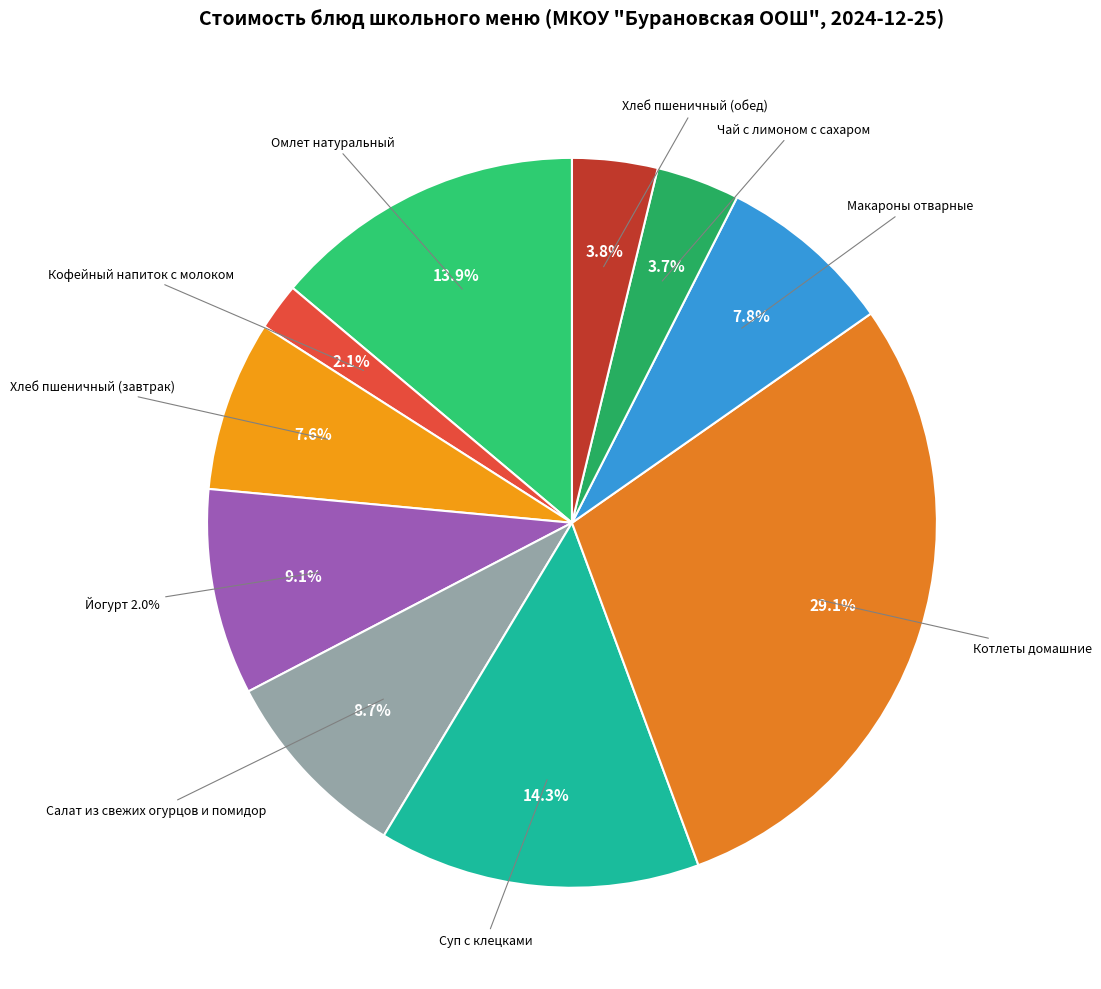

To the nearest percent, what is the difference between the Йогурт 2.0% and Хлеб пшеничный (завтрак) slice percentages?

2%